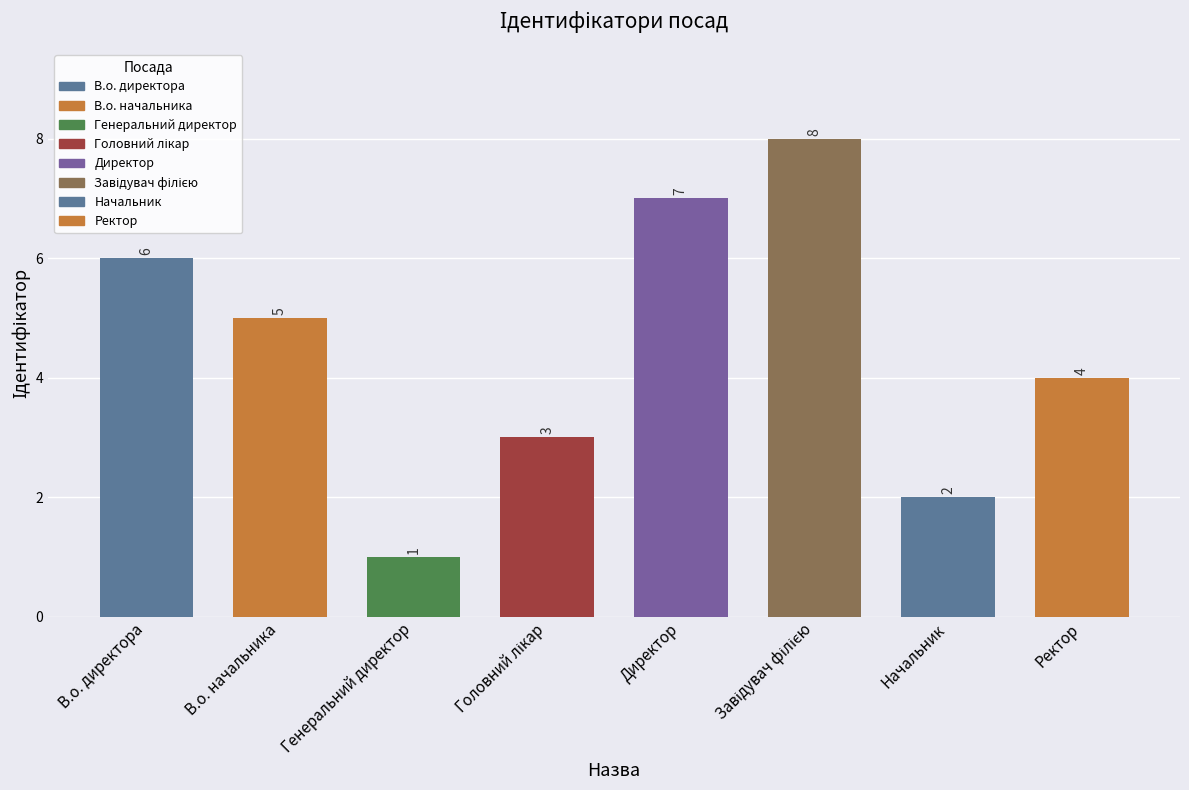

At which label does the data first exceed 5?

В.о. директора